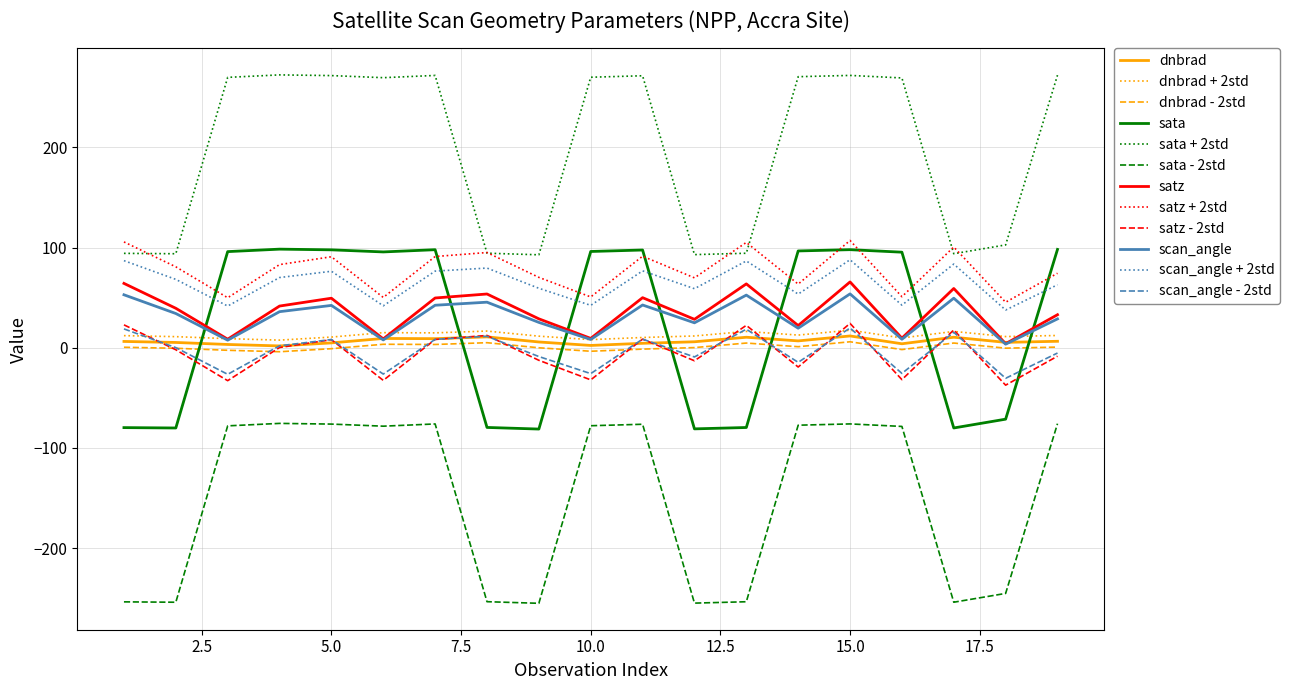

True or false: sata - 2std and sata + 2std cross at least once.

False